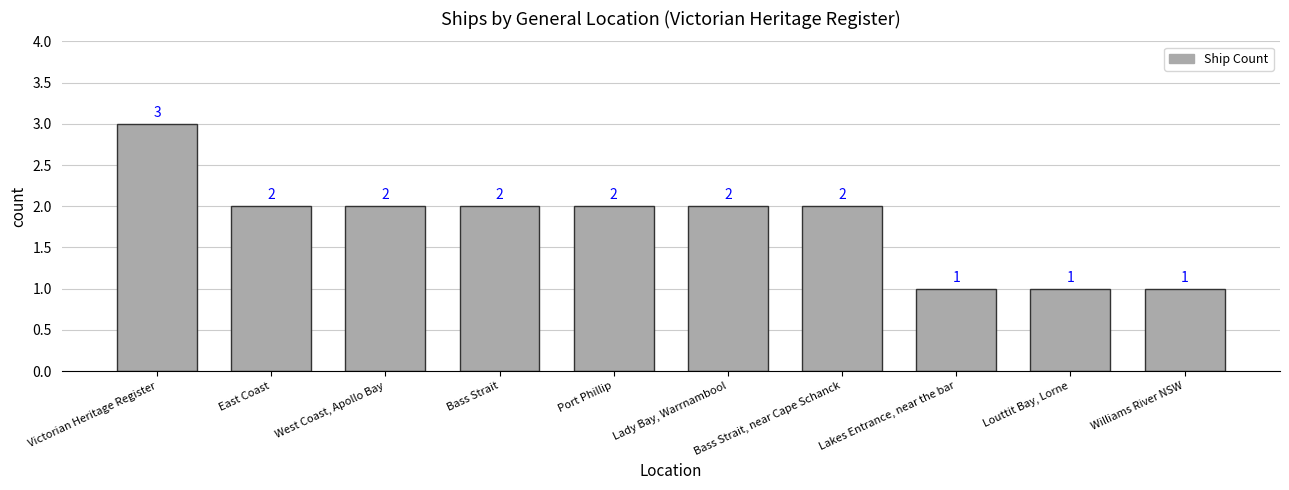

Are the bars horizontal?

No